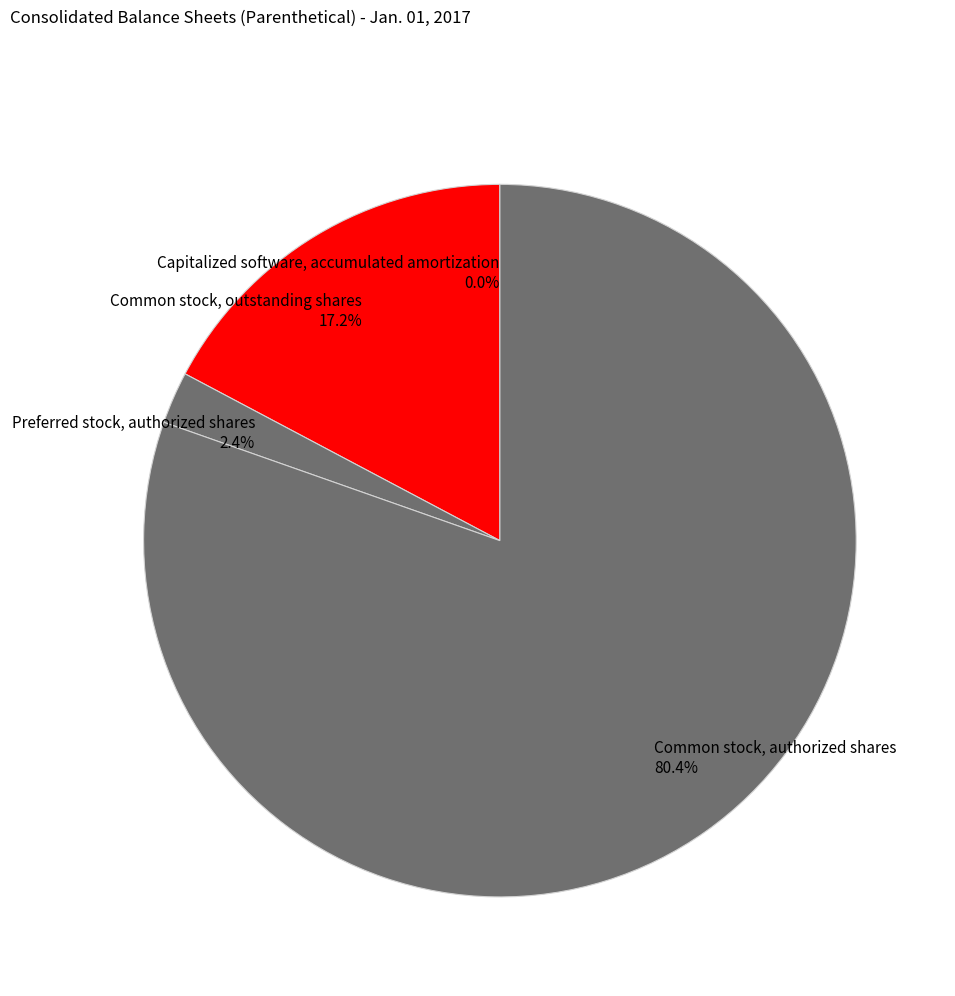

Which category has the biggest portion of the pie?

Common stock, authorized shares